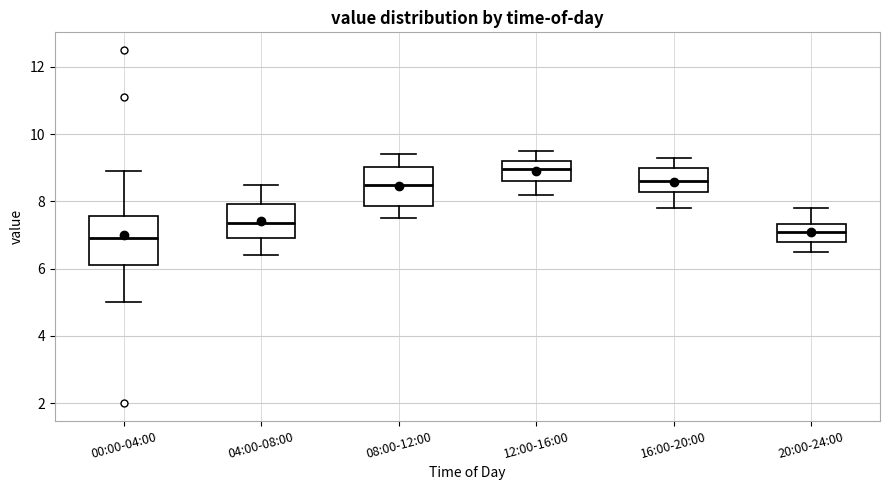

Comparing the boxes themselves (not the whiskers), which one is the tallest?

00:00-04:00